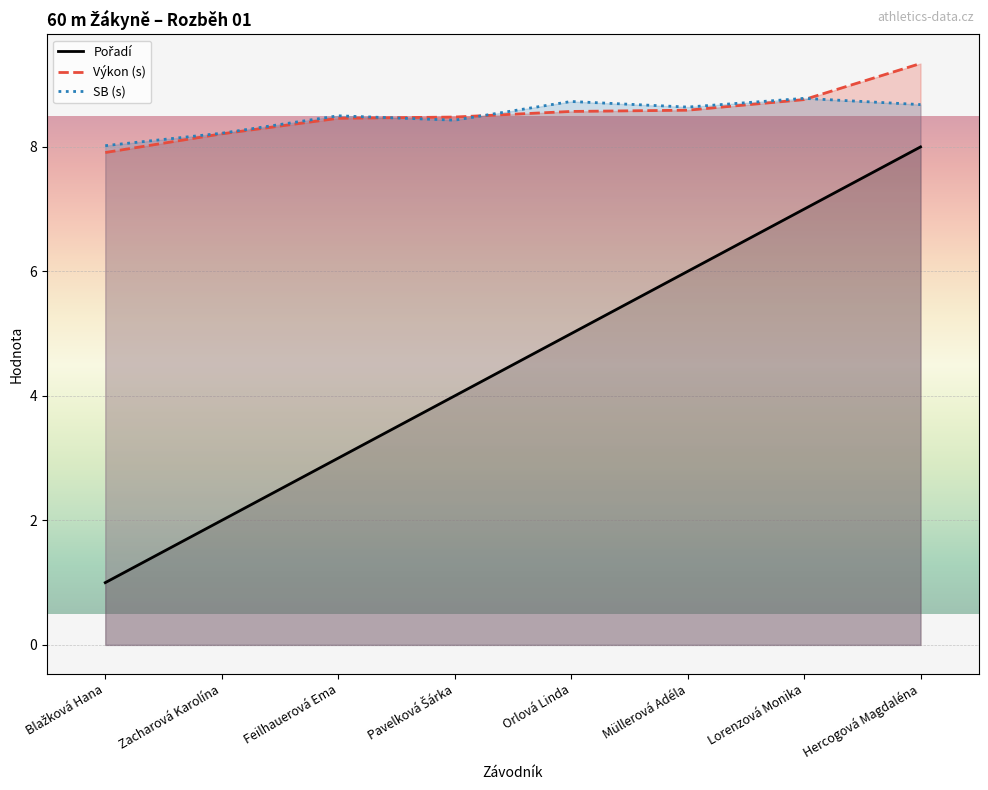

Which series changed the most between Blažková Hana and Lorenzová Monika?

Pořadí